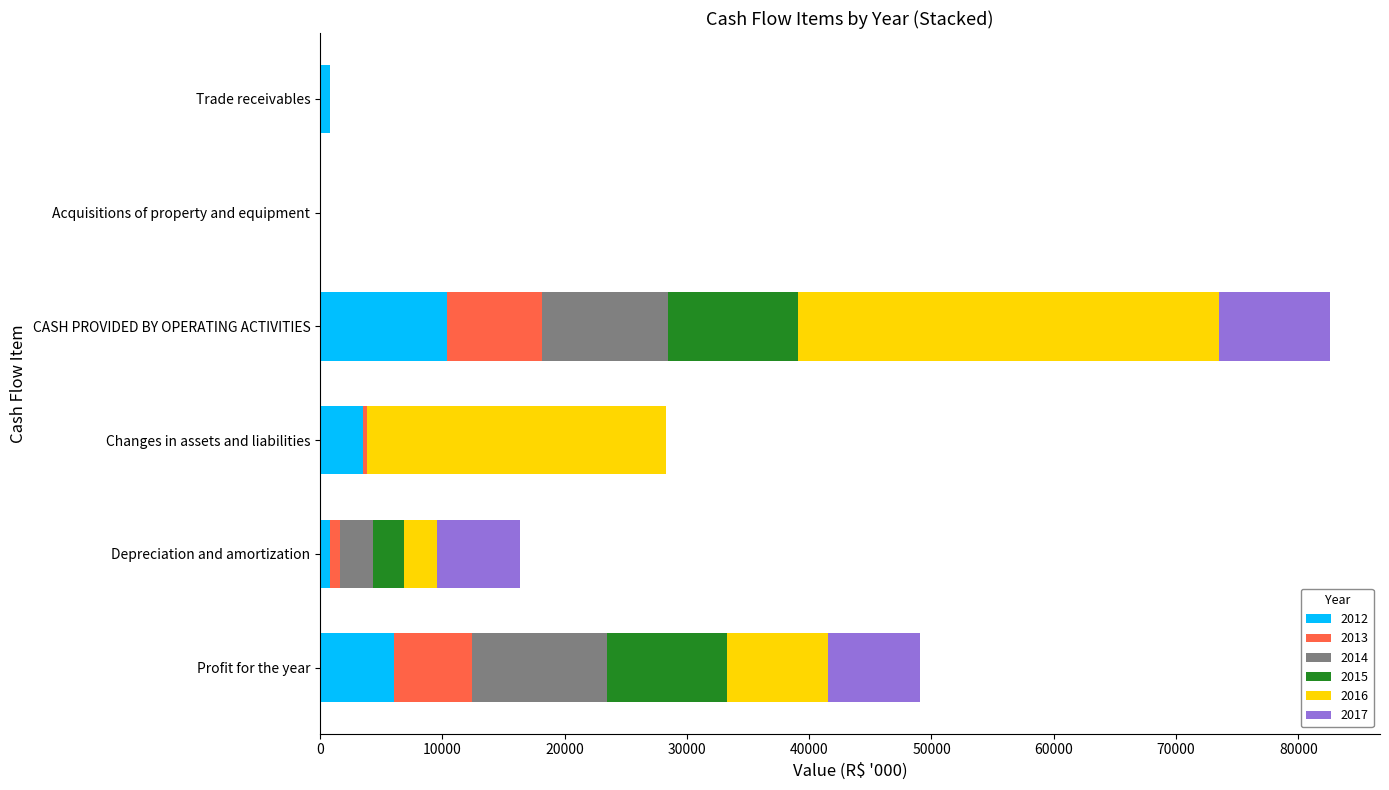

True or false: 2012 has a value of 3537.3 at Changes in assets and liabilities.

True